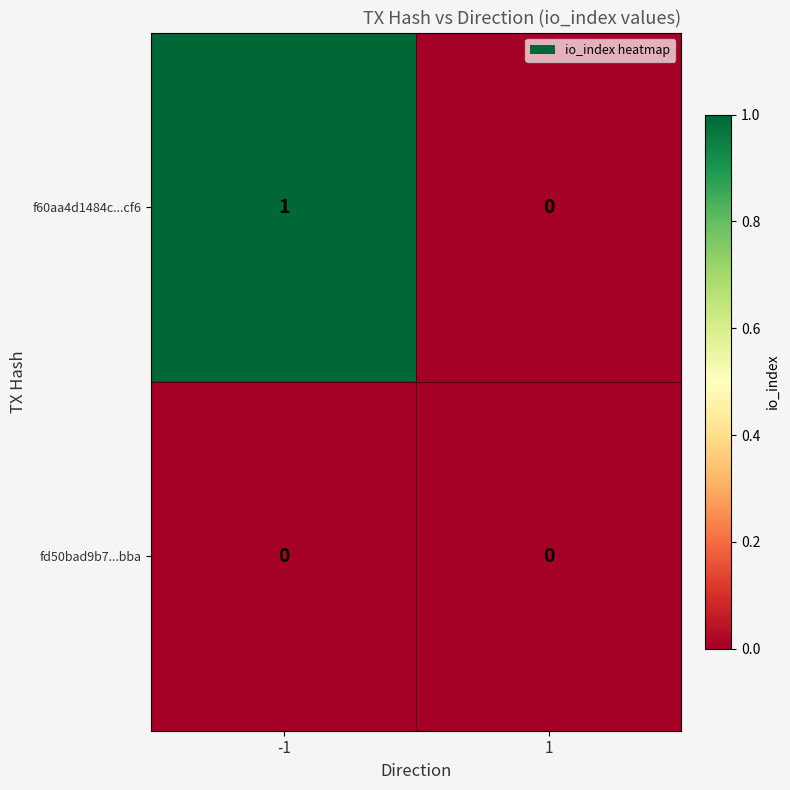

Reading left to right, what are all the values shown in this chart?

f60aa4d1484c...cf6: -1=1	1=0
fd50bad9b7...bba: -1=0	1=0